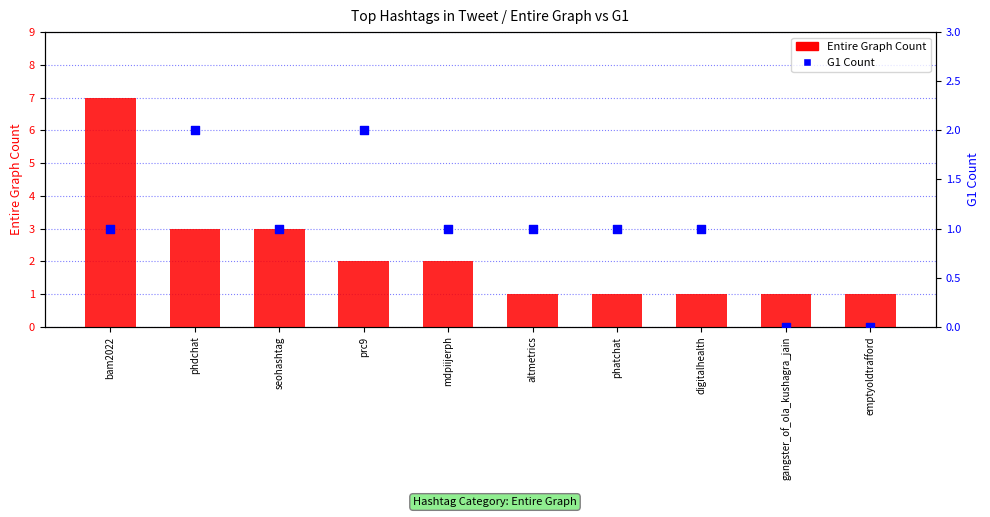

Which series reaches the minimum Y coordinate?

G1 Count